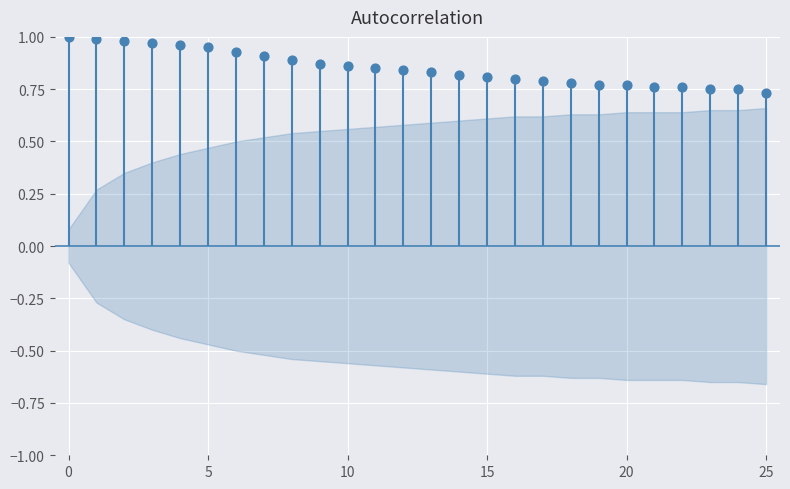

Which series has the largest total across all categories?

autocorr